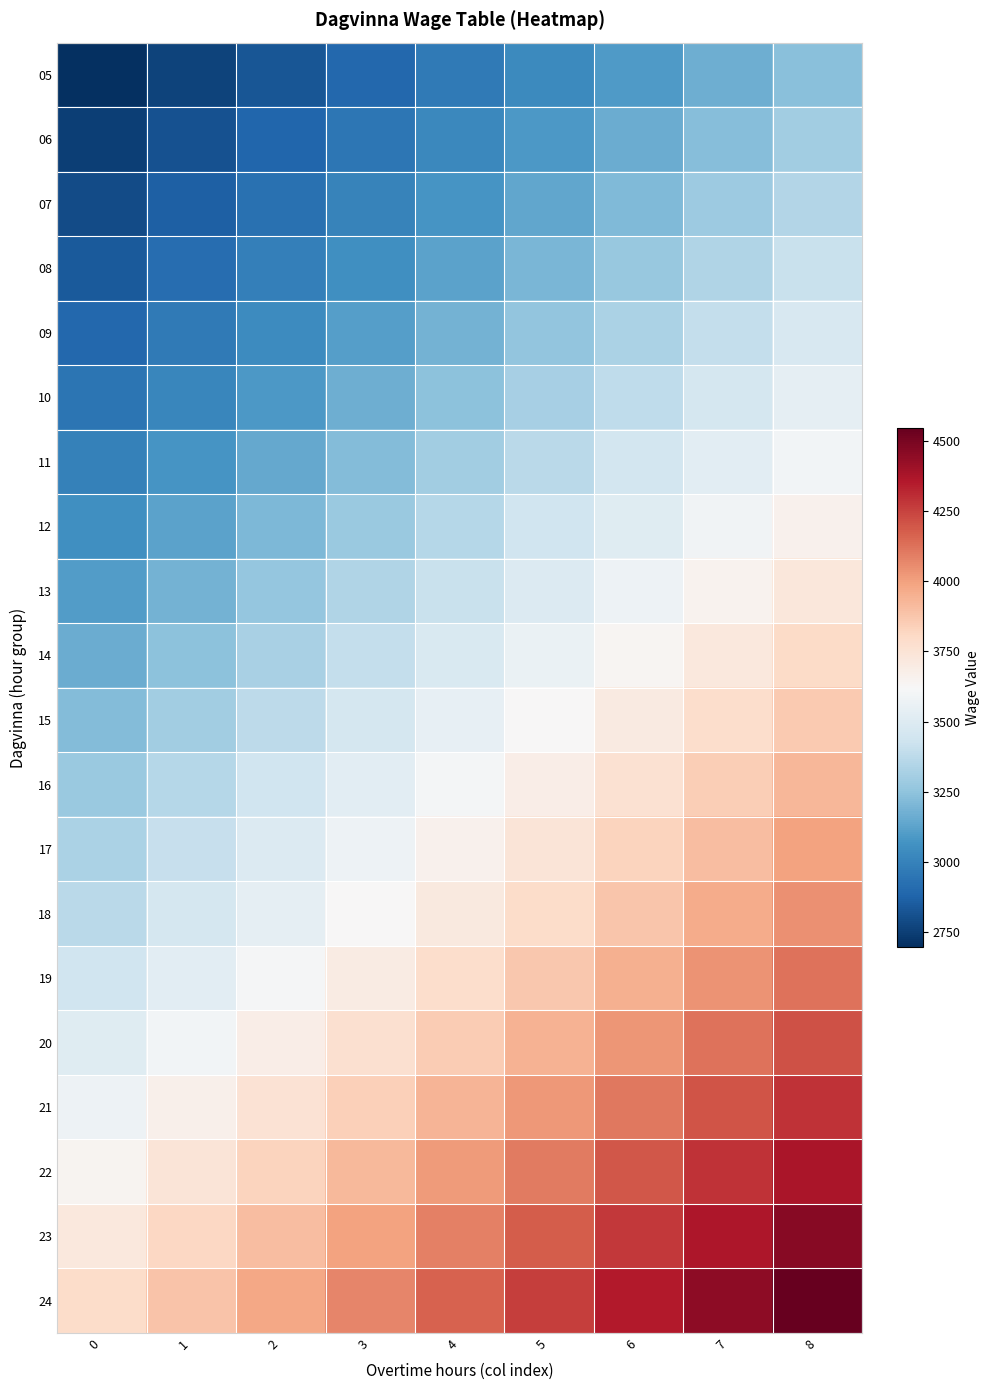

Which has a higher value, 5 or 2?

5